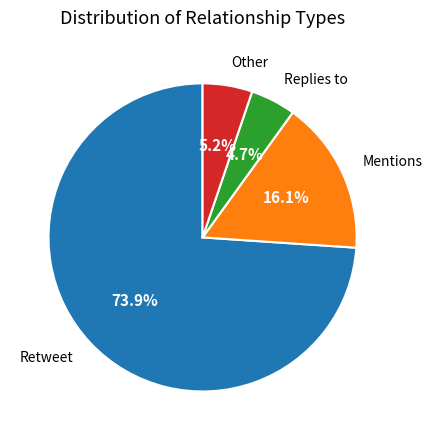

What percentage is NOT represented by Other?

94.8%